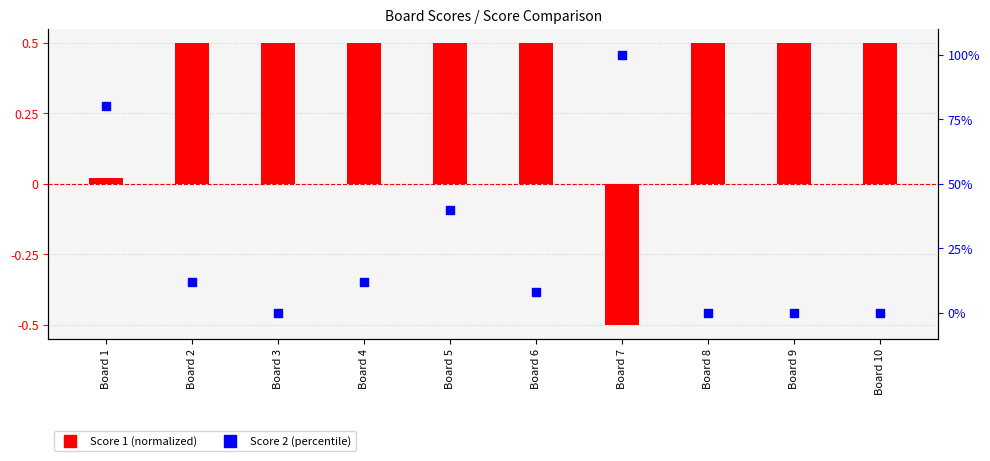

Which series reaches the maximum Y coordinate?

Score 2 (percentile)